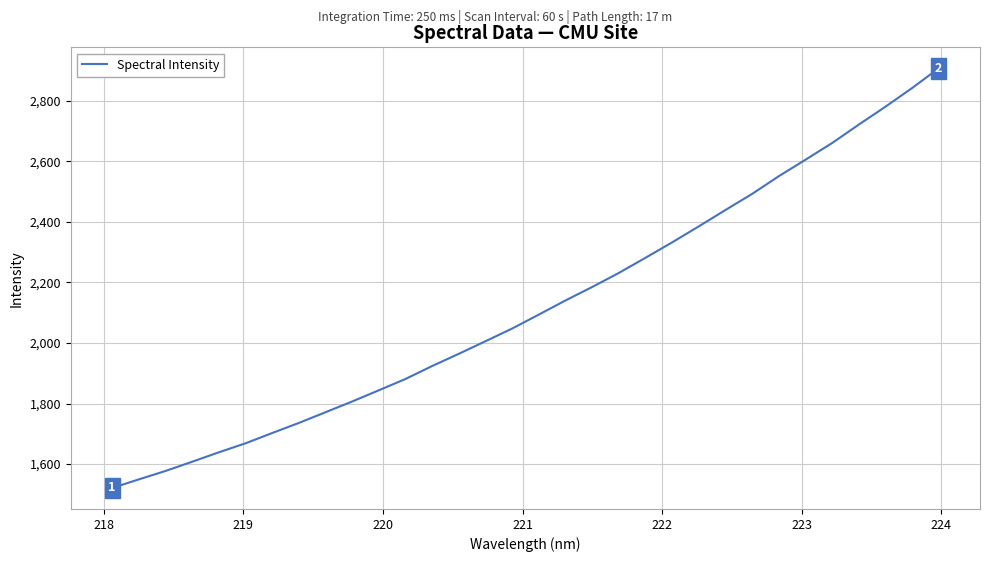

What is the difference between the maximum and minimum values?

1386.8